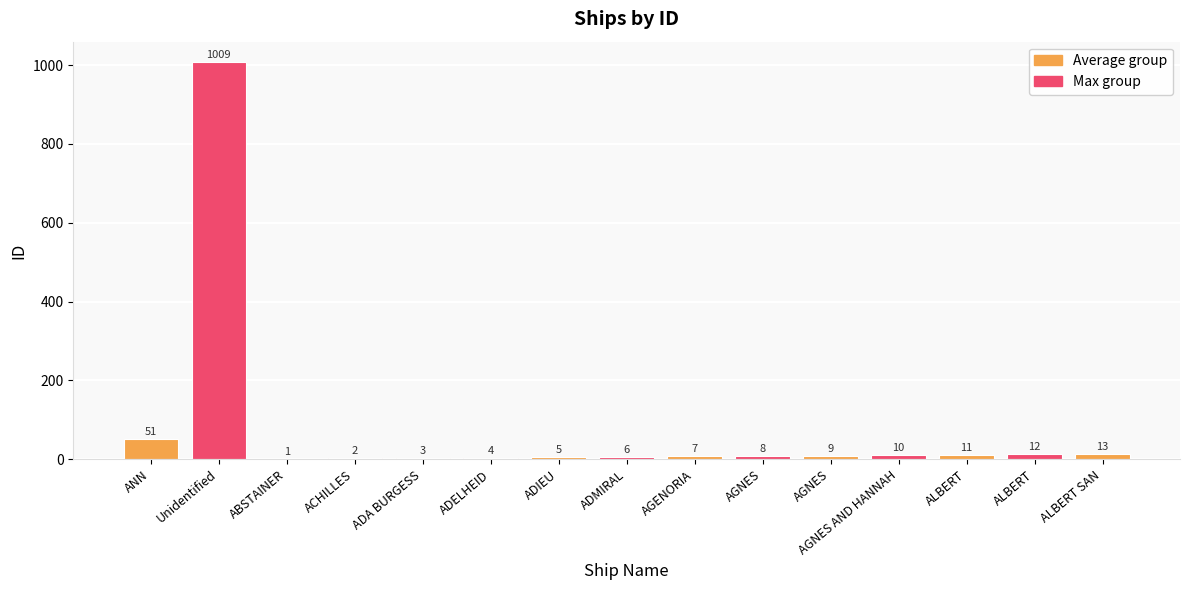

What is the difference between the maximum and minimum values?

1008